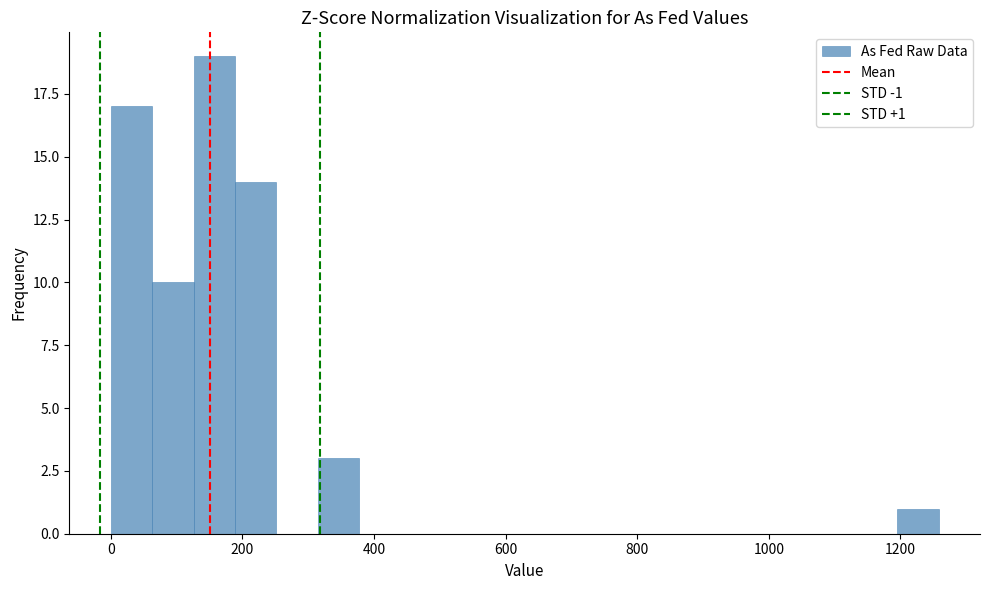

Around what value on the x-axis is the tallest bar? Give the approximate position of its centre, as read against the axis.

160